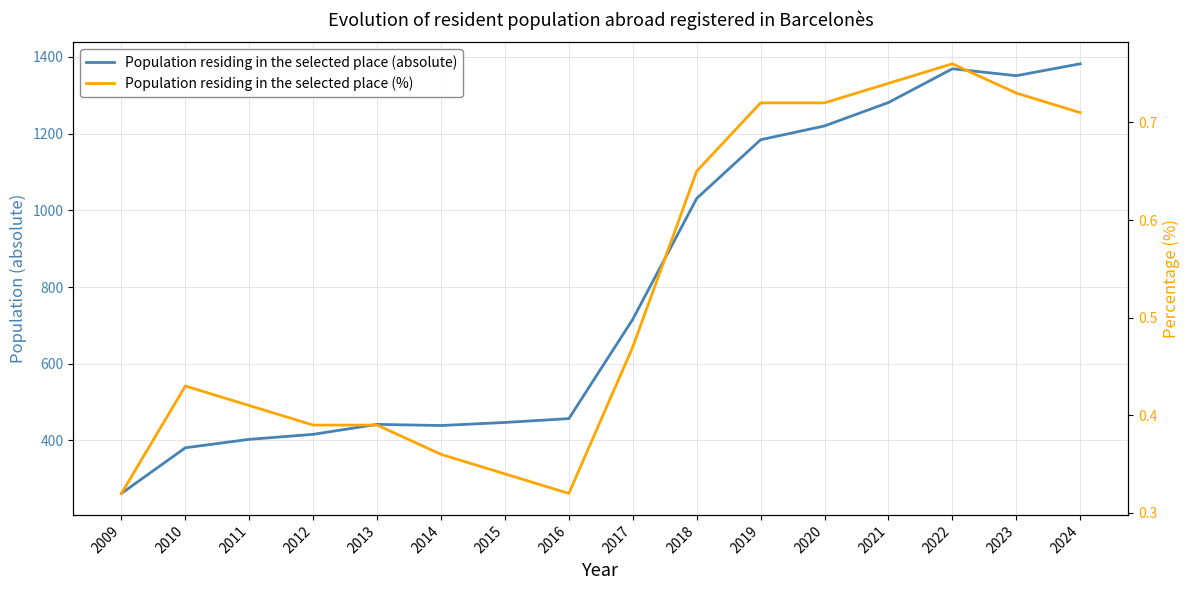

Is this an area chart (filled region under the line)?

No